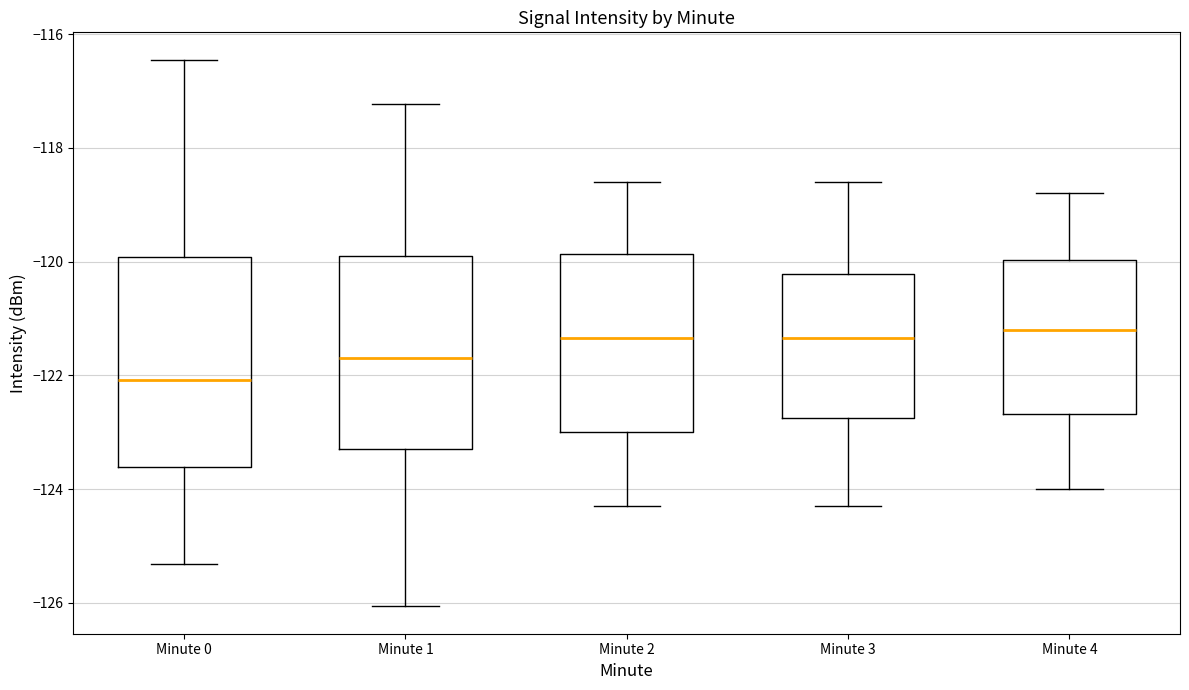

Which box's median line is the lowest?

Minute 0